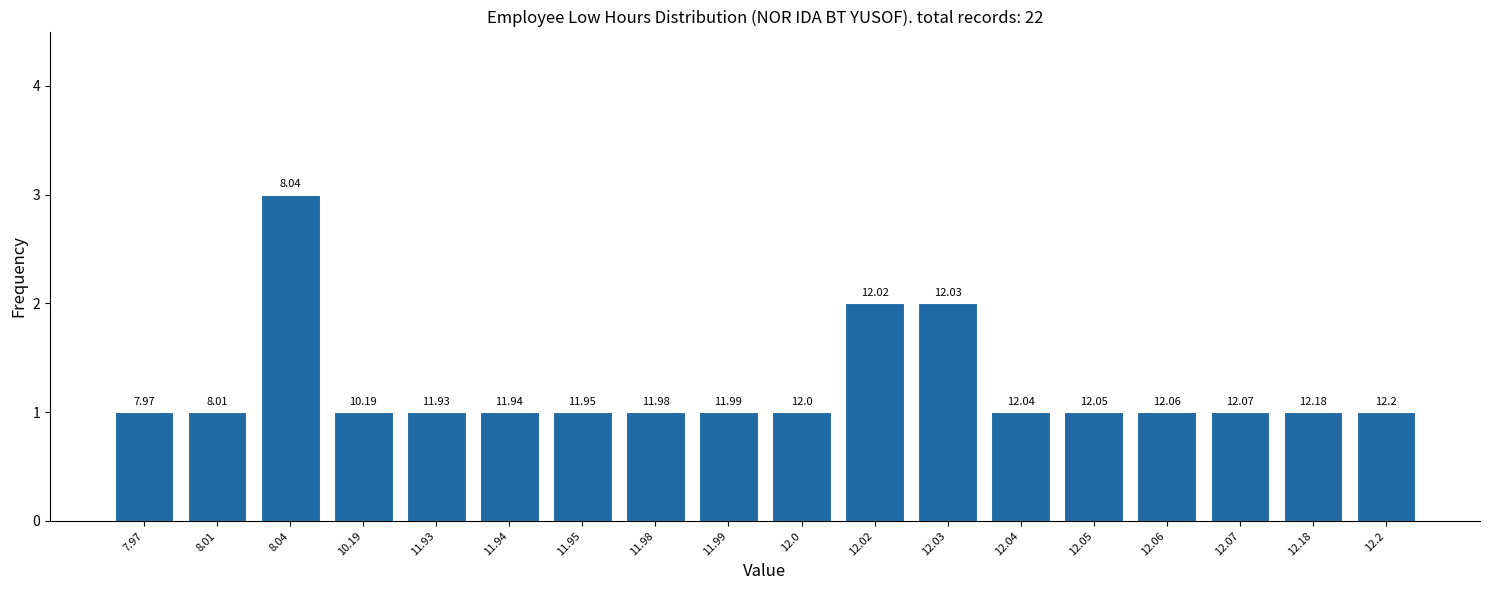

Does the chart contain any negative values?

No